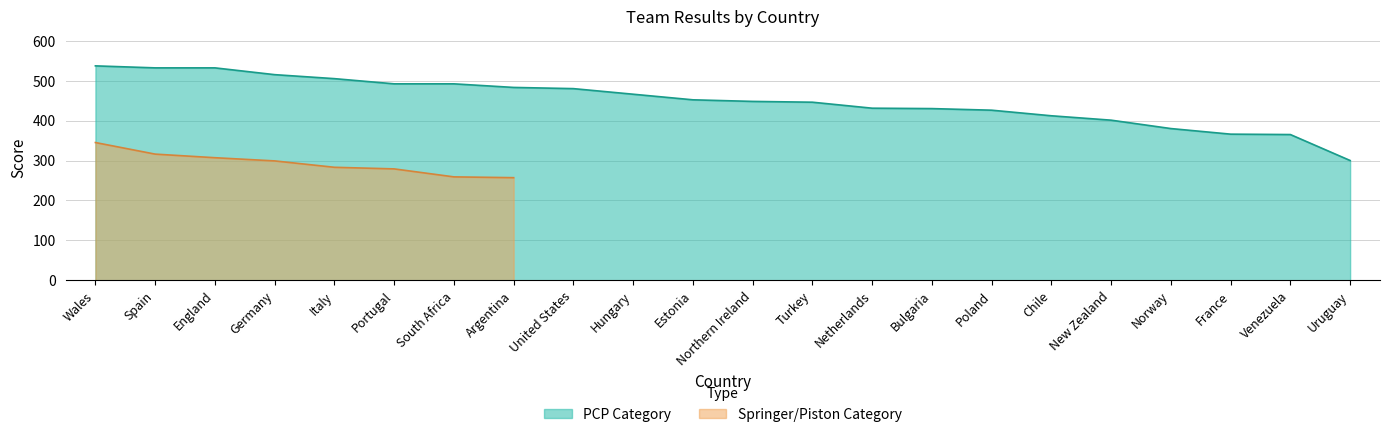

The value of PCP Category at Wales is 537. True or false?

True